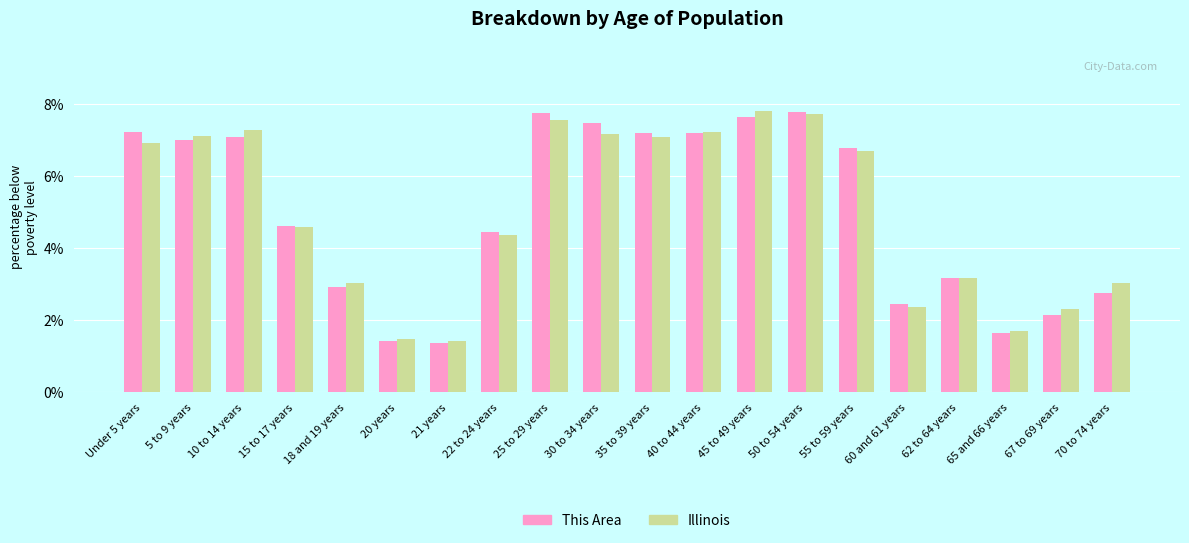

At how many categories does at least one series exceed 2?

17